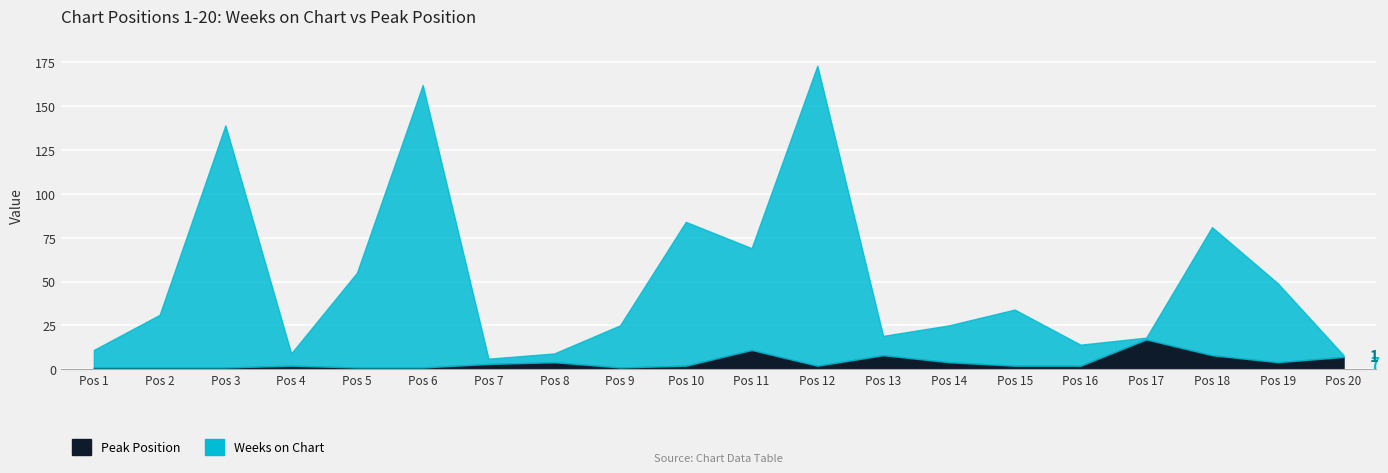

Which series ends up on top after the final intersection of Weeks on Chart and Peak Position?

Peak Position